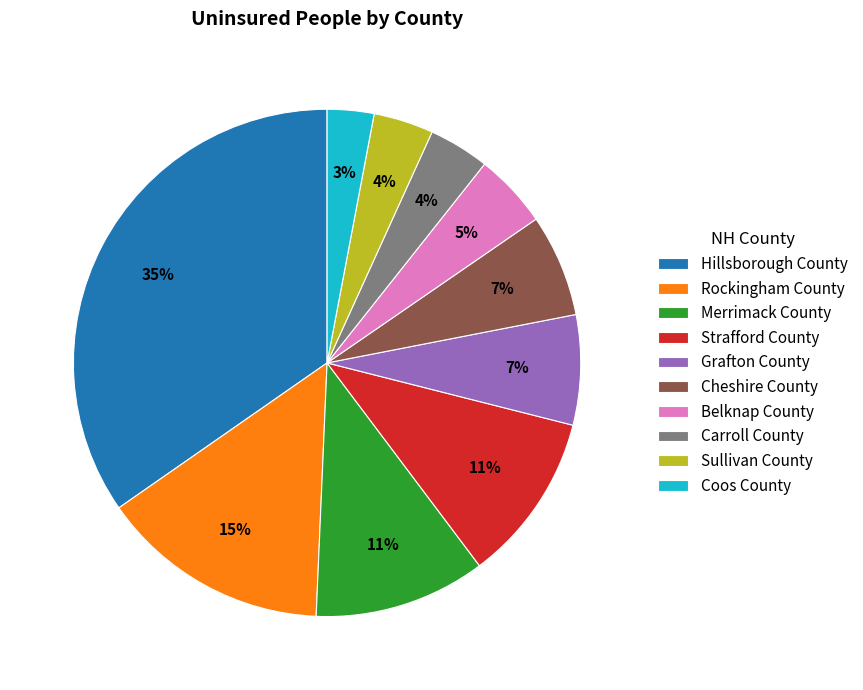

What is the largest slice in the pie chart?

Hillsborough County